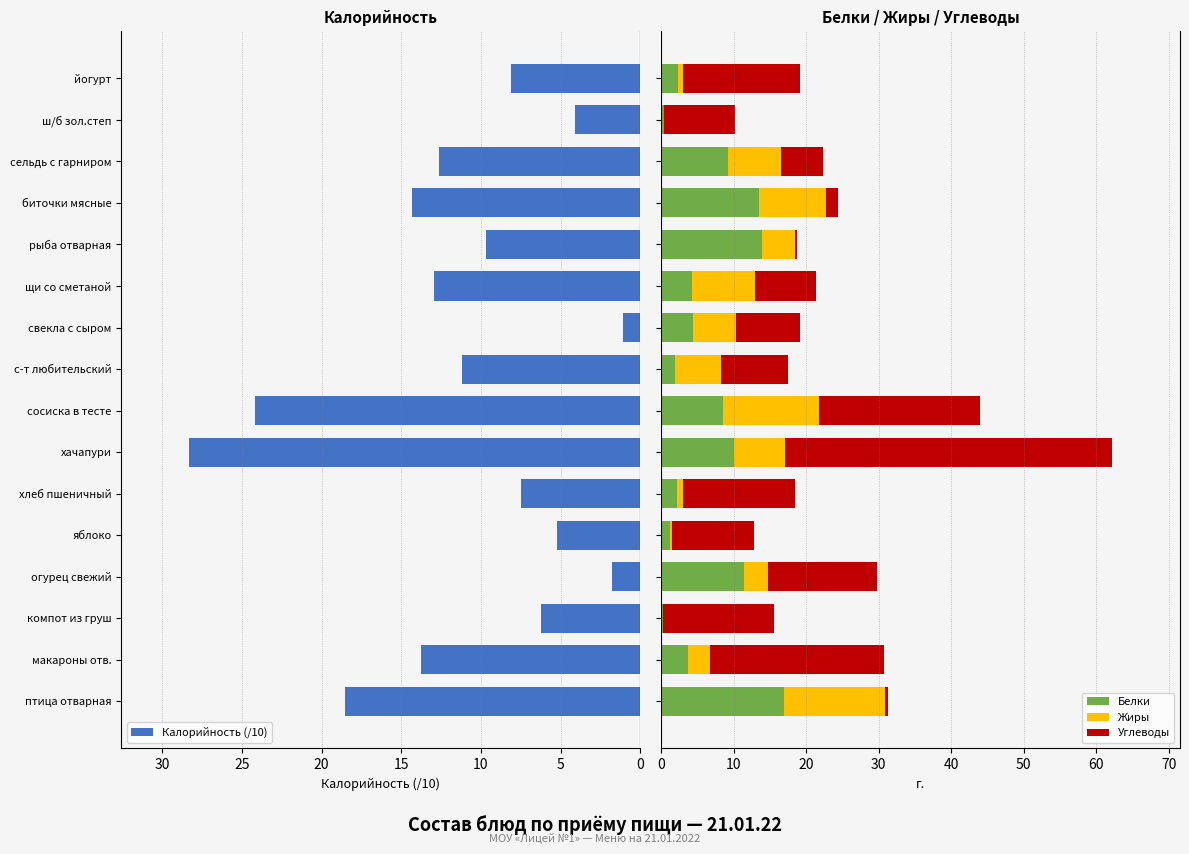

At which label does Калорийность (/10) reach its peak?

хачапури